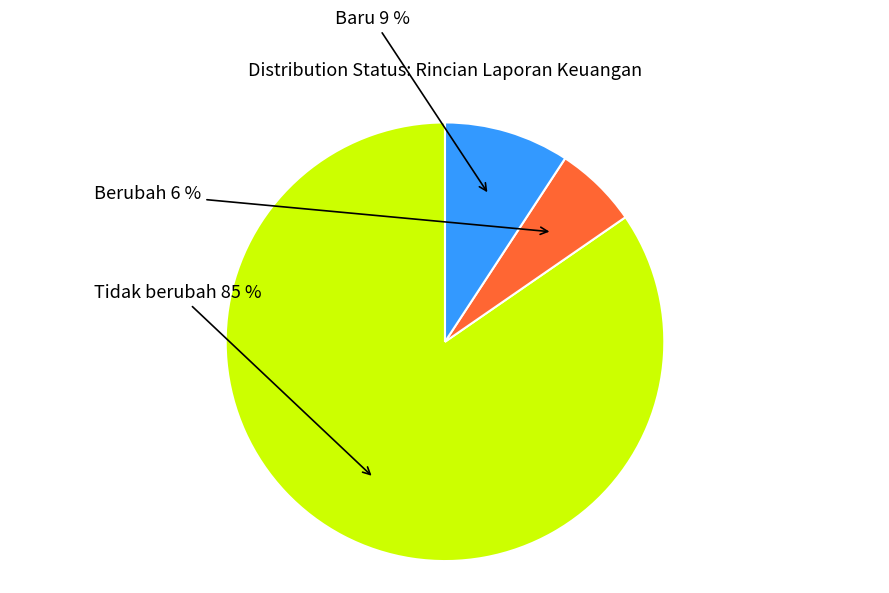

Rank the categories by value from highest to lowest.

Tidak berubah, Baru, Berubah